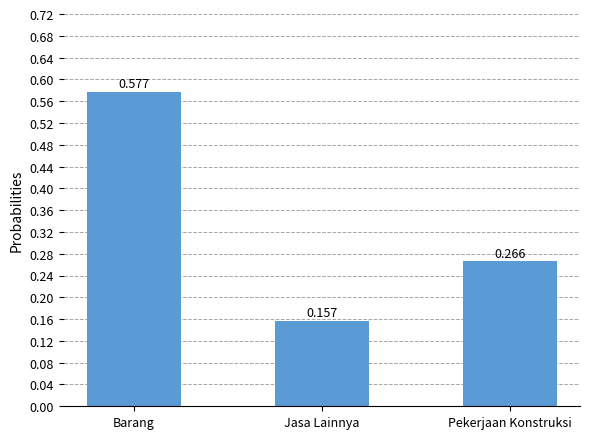

What is the label of the 3rd bar from the left?

Pekerjaan Konstruksi